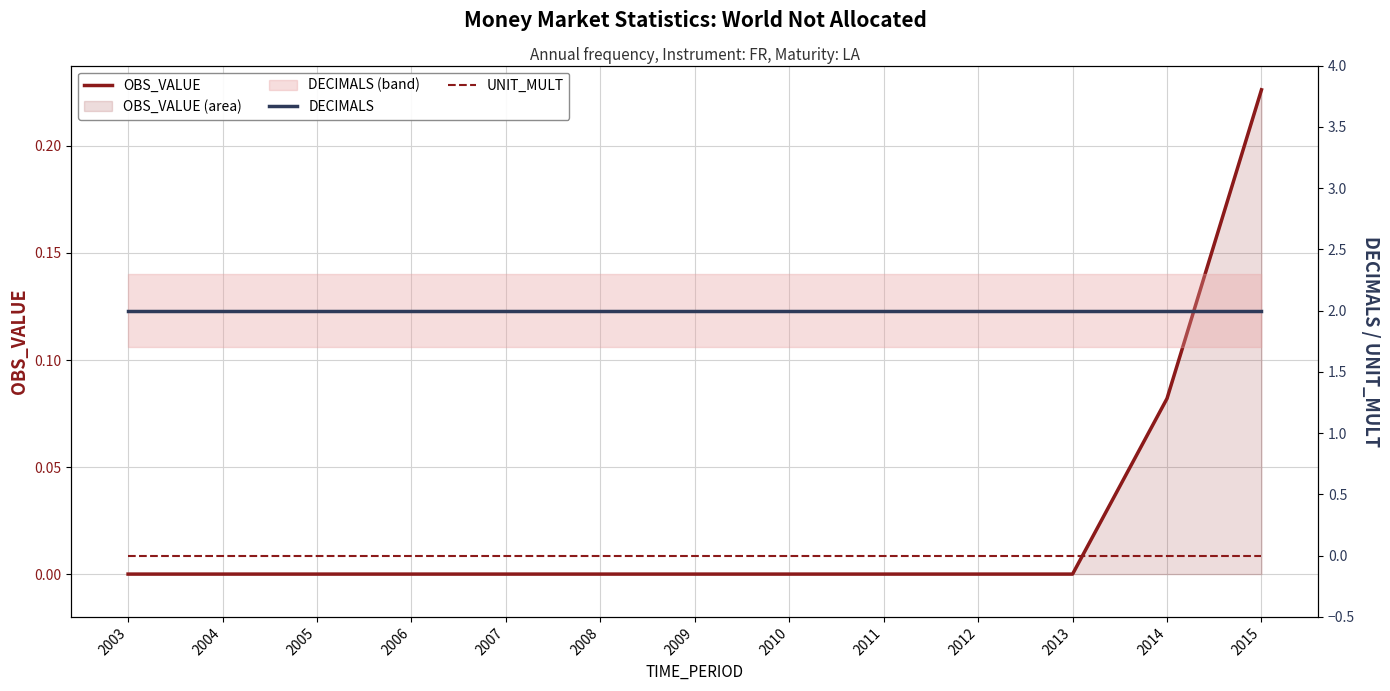

True or false: DECIMALS has more than 0 points higher than both neighbors.

False